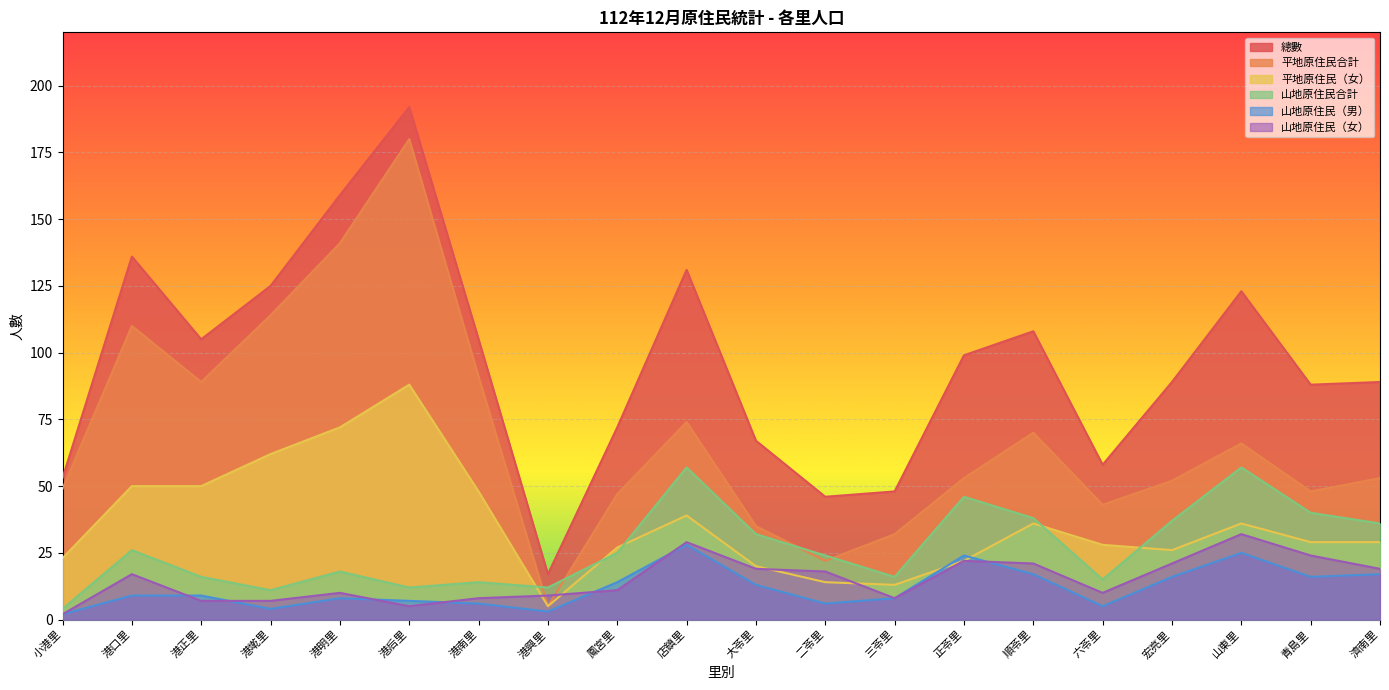

What is the value of the 山地原住民（女） point at the 1st from the left?

2